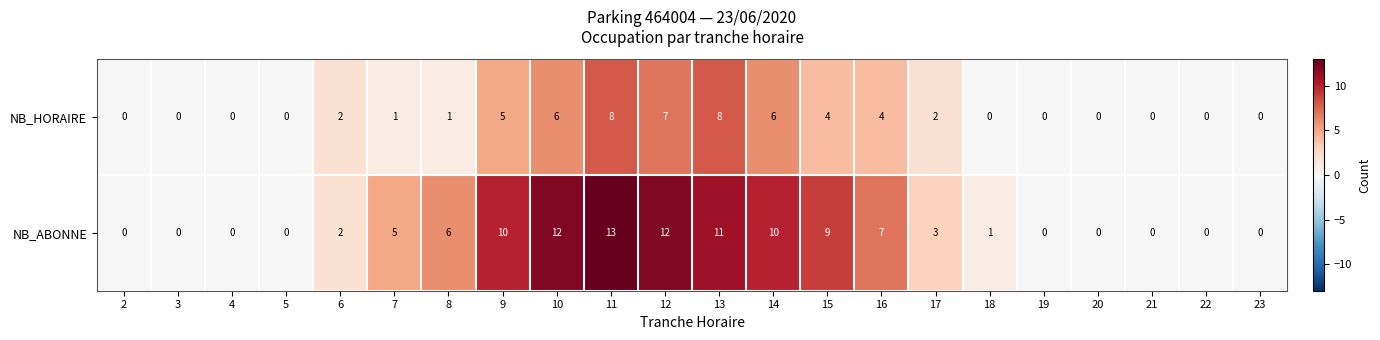

How many positive values does the NB_HORAIRE series have?

12